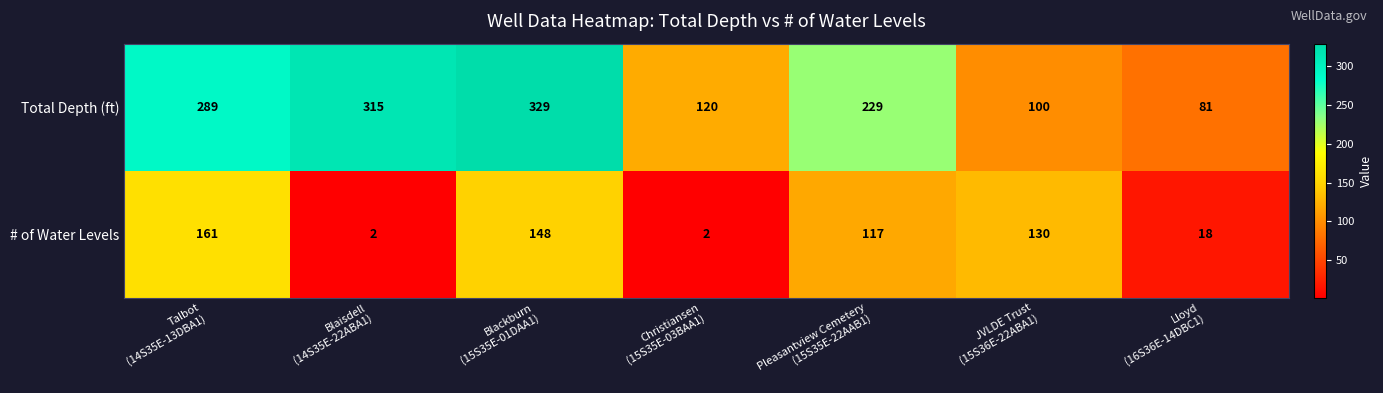

How many data points in Total Depth (ft) are less than 229?

3